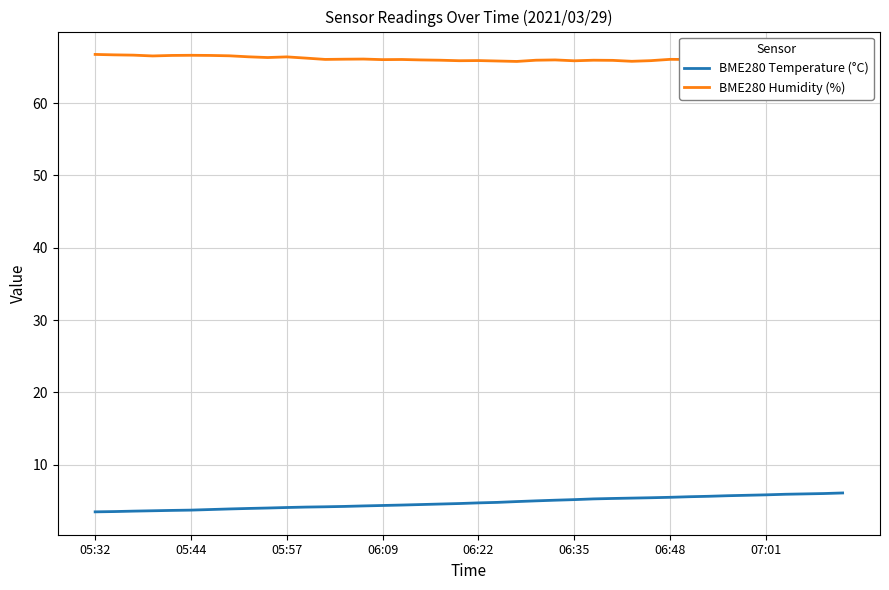

What is the difference between the highest and lowest values at 32?

60.5